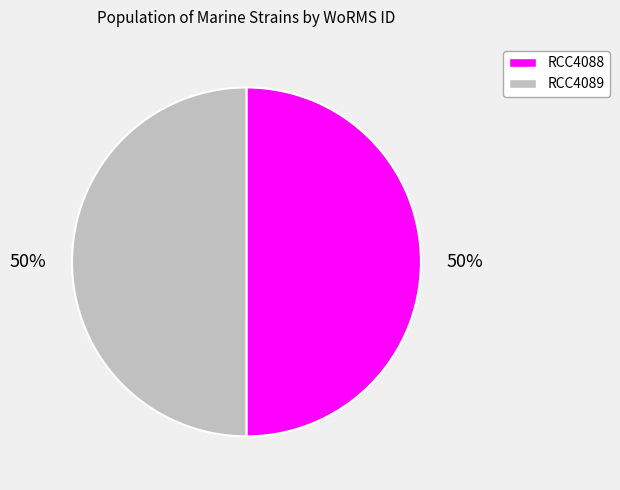

Combined, do RCC4088 and RCC4089 account for over 50%?

Yes